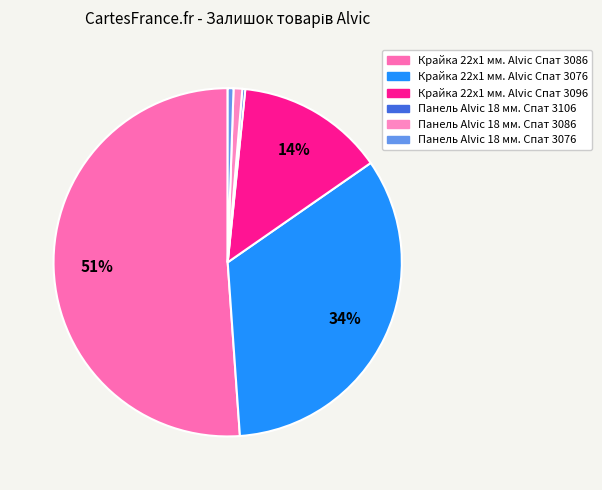

Which category has the biggest portion of the pie?

Крайка 22x1 мм. Alvic Спат 3086